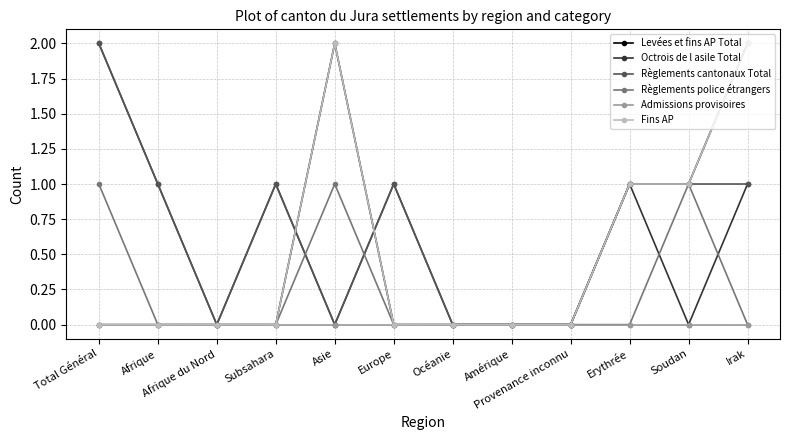

Reading left to right, what are all the values shown in this chart?

Levées et fins AP Total: 0	0	0	0	2	0	0	0	0	1	1	2
Octrois de l asile Total: 2	1	0	1	0	1	0	0	0	1	0	1
Règlements cantonaux Total: 2	1	0	1	0	1	0	0	0	1	1	1
Règlements police étrangers: 1	0	0	0	1	0	0	0	0	0	1	0
Admissions provisoires: 0	0	0	0	0	0	0	0	0	0	0	0
Fins AP: 0	0	0	0	2	0	0	0	0	1	1	2